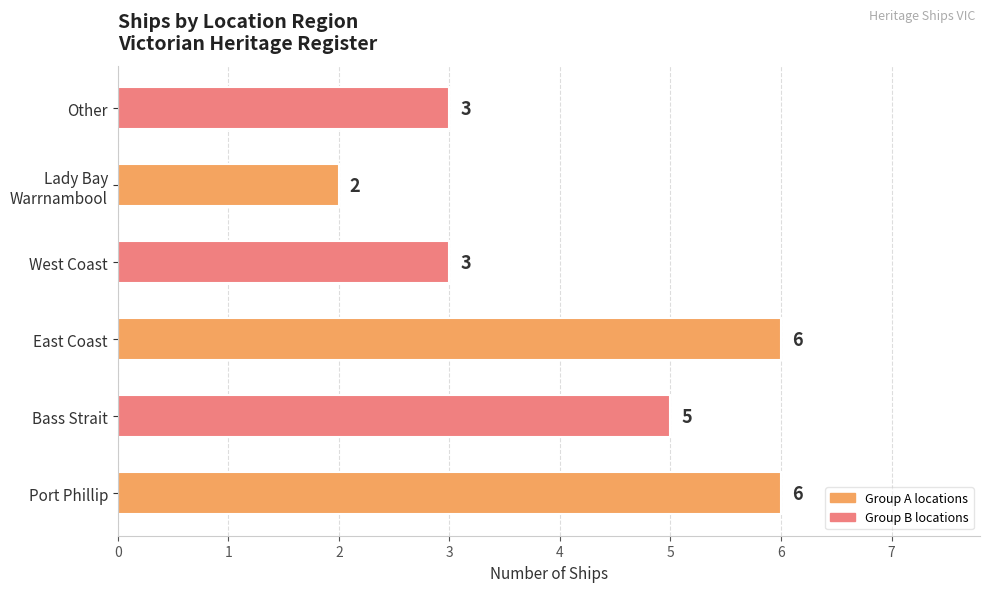

The value at East Coast is 10. True or false?

False